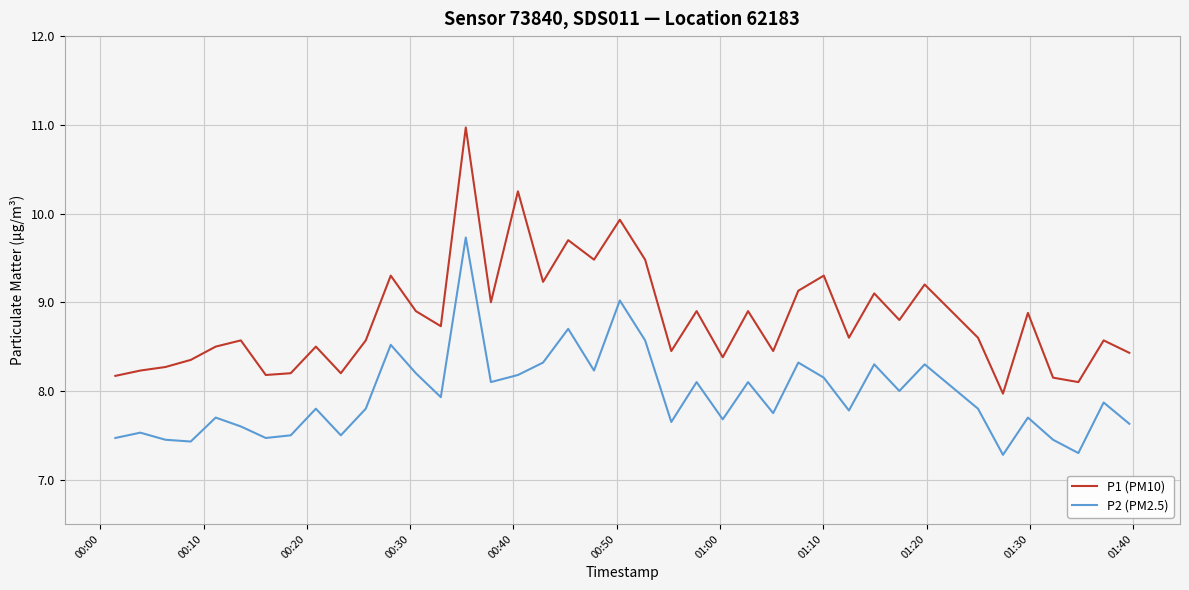

What is the lowest value of the P1 (PM10) series?

8.0